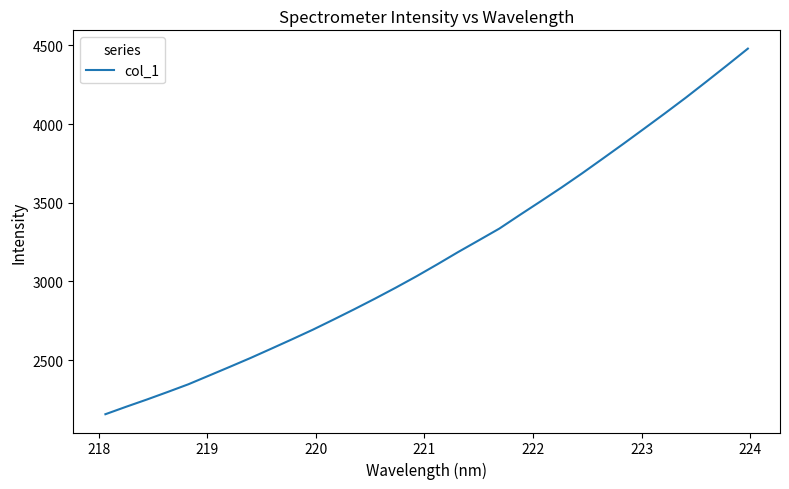

What is the smallest value displayed?

2156.2